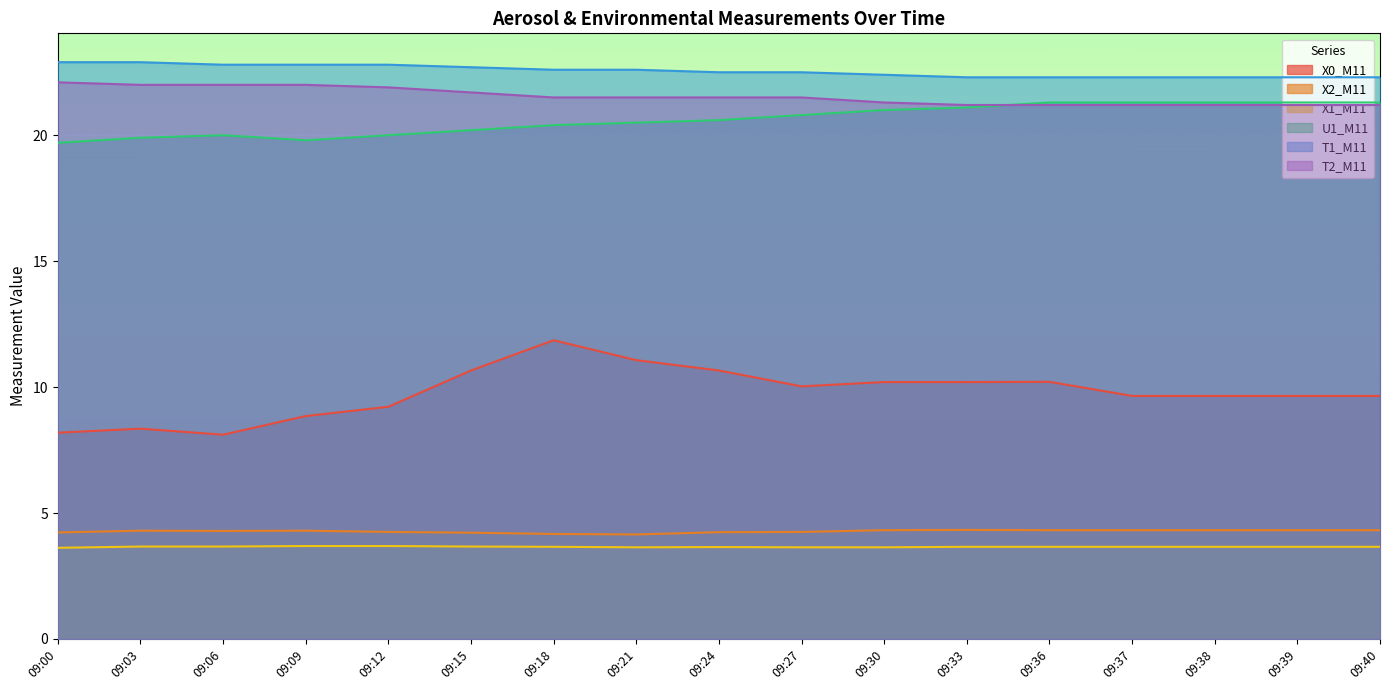

True or false: T1_M11 and X2_M11 intersect in this chart.

False